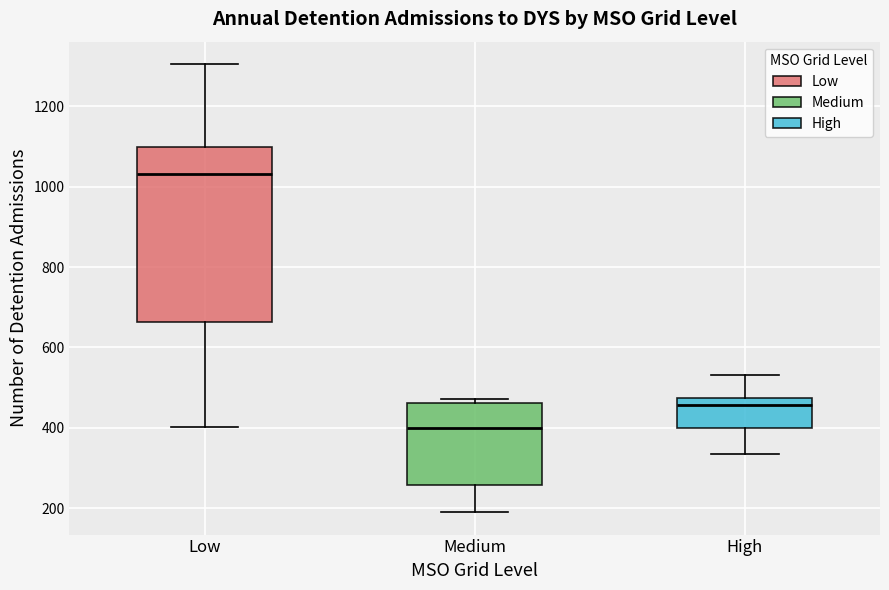

Where does the upper whisker of the box for Low end on the y-axis? The values are not printed on the chart, so give them approximately, as read against the axis.

1300